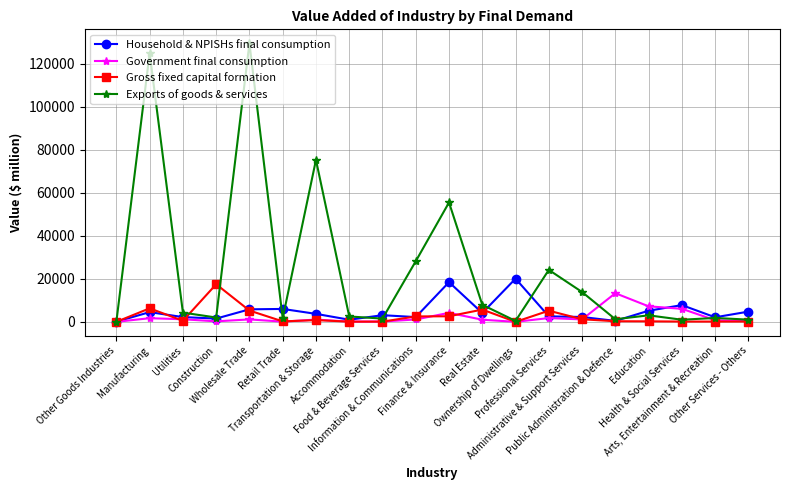

The Household & NPISHs final consumption series shows 5996.2 at Retail Trade. True or false?

True